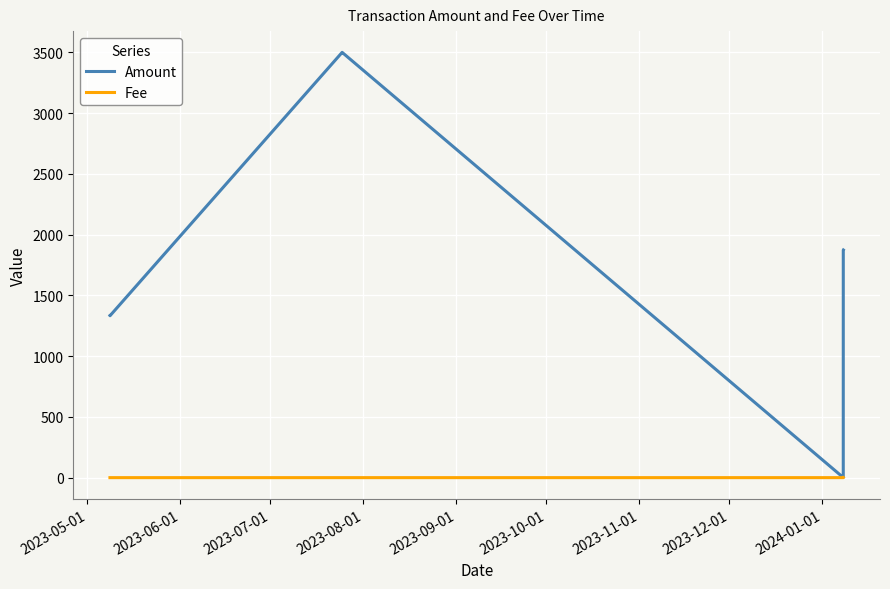

List the series in order of their peak value, lowest first.

Fee, Amount